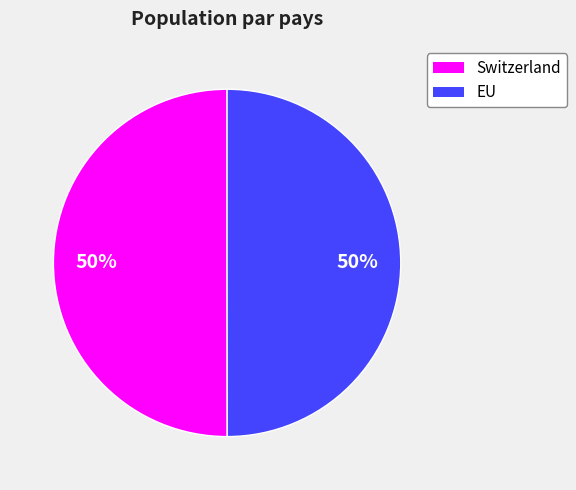

To the nearest percent, what percentage of the pie is EU?

50%